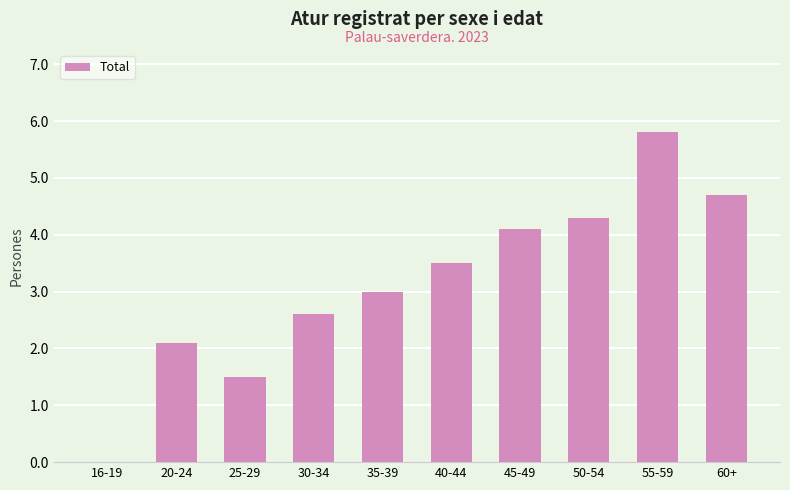

Reading left to right, transcribe all the data shown in this chart.

0.0	2.1	1.5	2.6	3.0	3.5	4.1	4.3	5.8	4.7